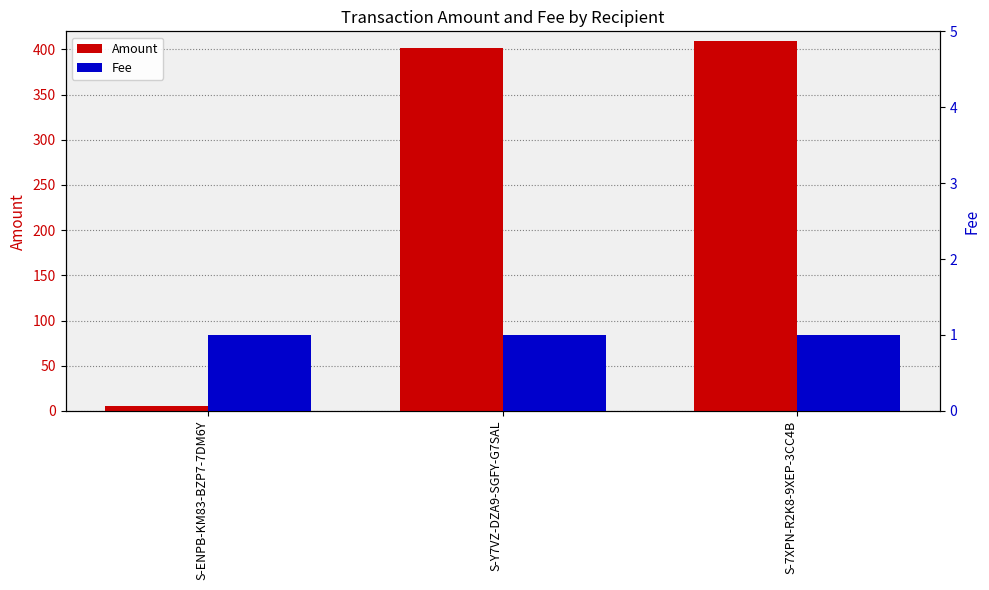

True or false: Fee has a value of 1 at S-7XPN-R2K8-9XEP-3CC4B.

True